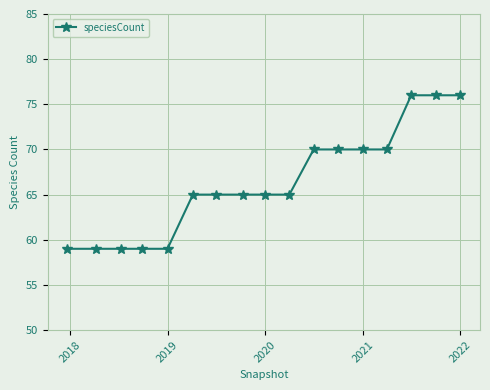

What is the sum of all values?

1128